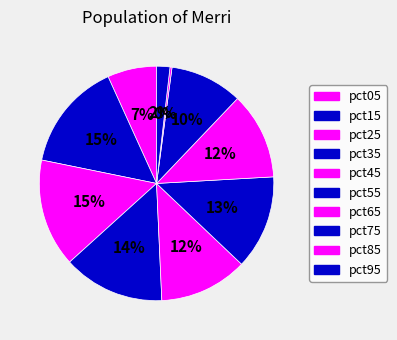

How many segments does this pie chart have?

10